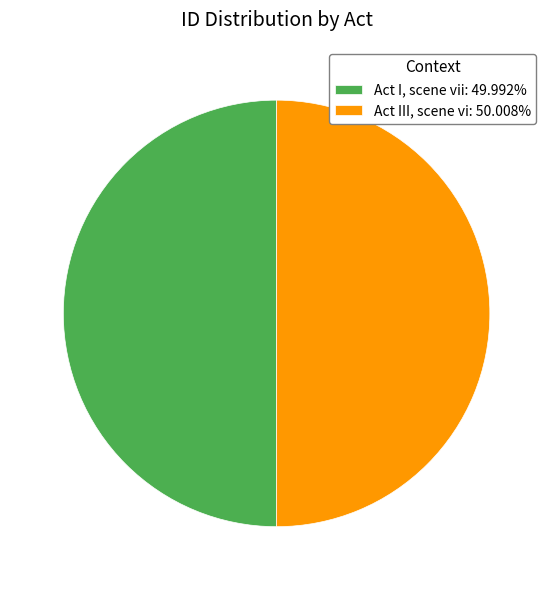

The Act I, scene vii slice represents 40% of the pie. True or false?

False